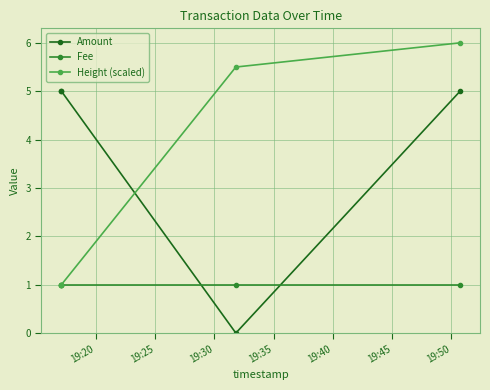

What is the average value of the Fee series?

1.0